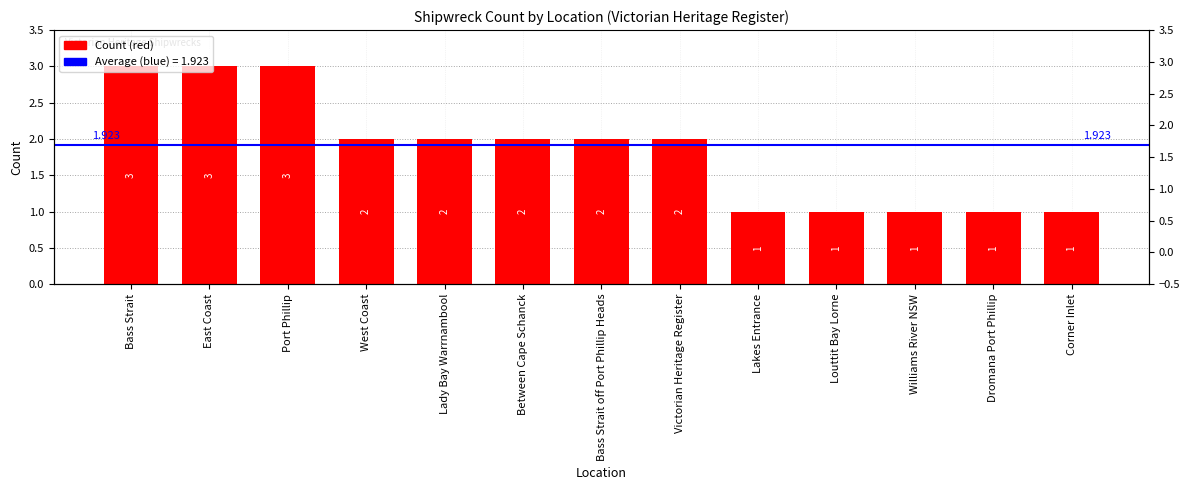

Read the value at Corner Inlet.

1